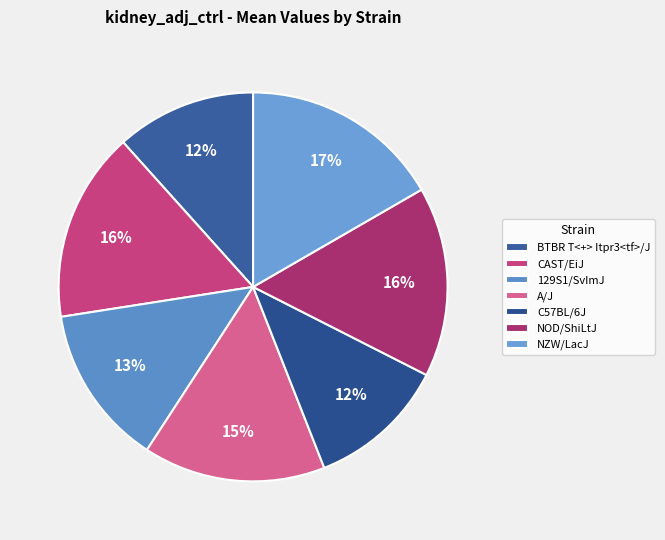

To the nearest percent, what is the combined percentage of 129S1/SvImJ and A/J?

29%